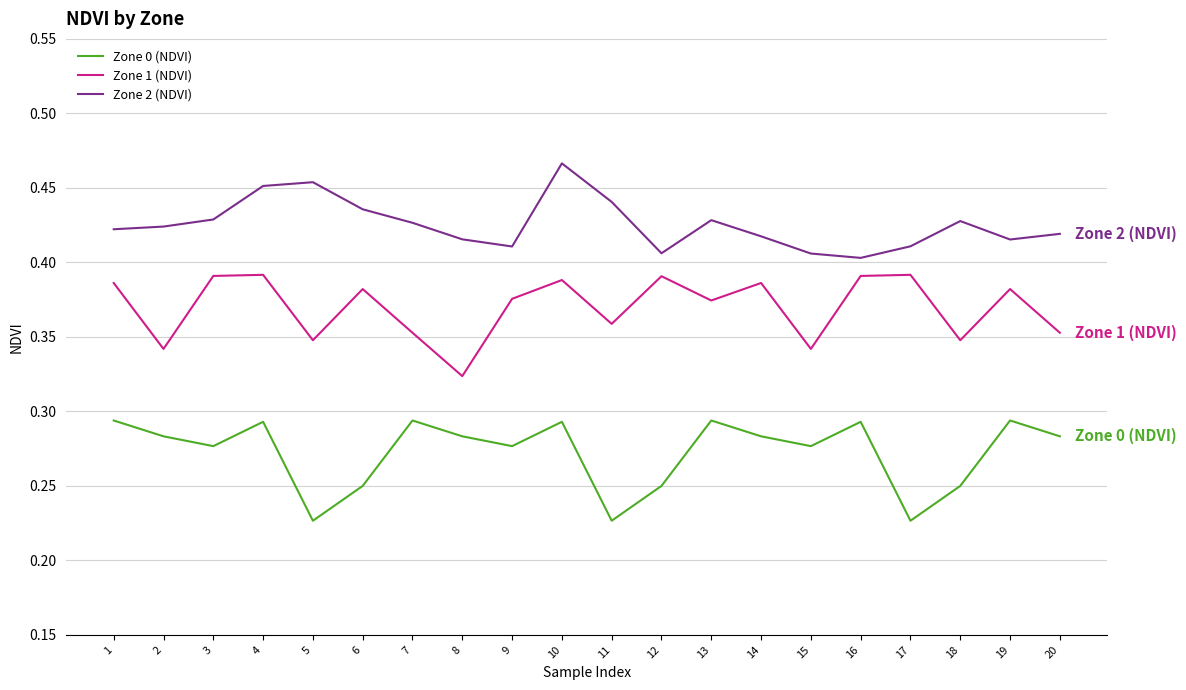

How many lines are shown in the chart?

3